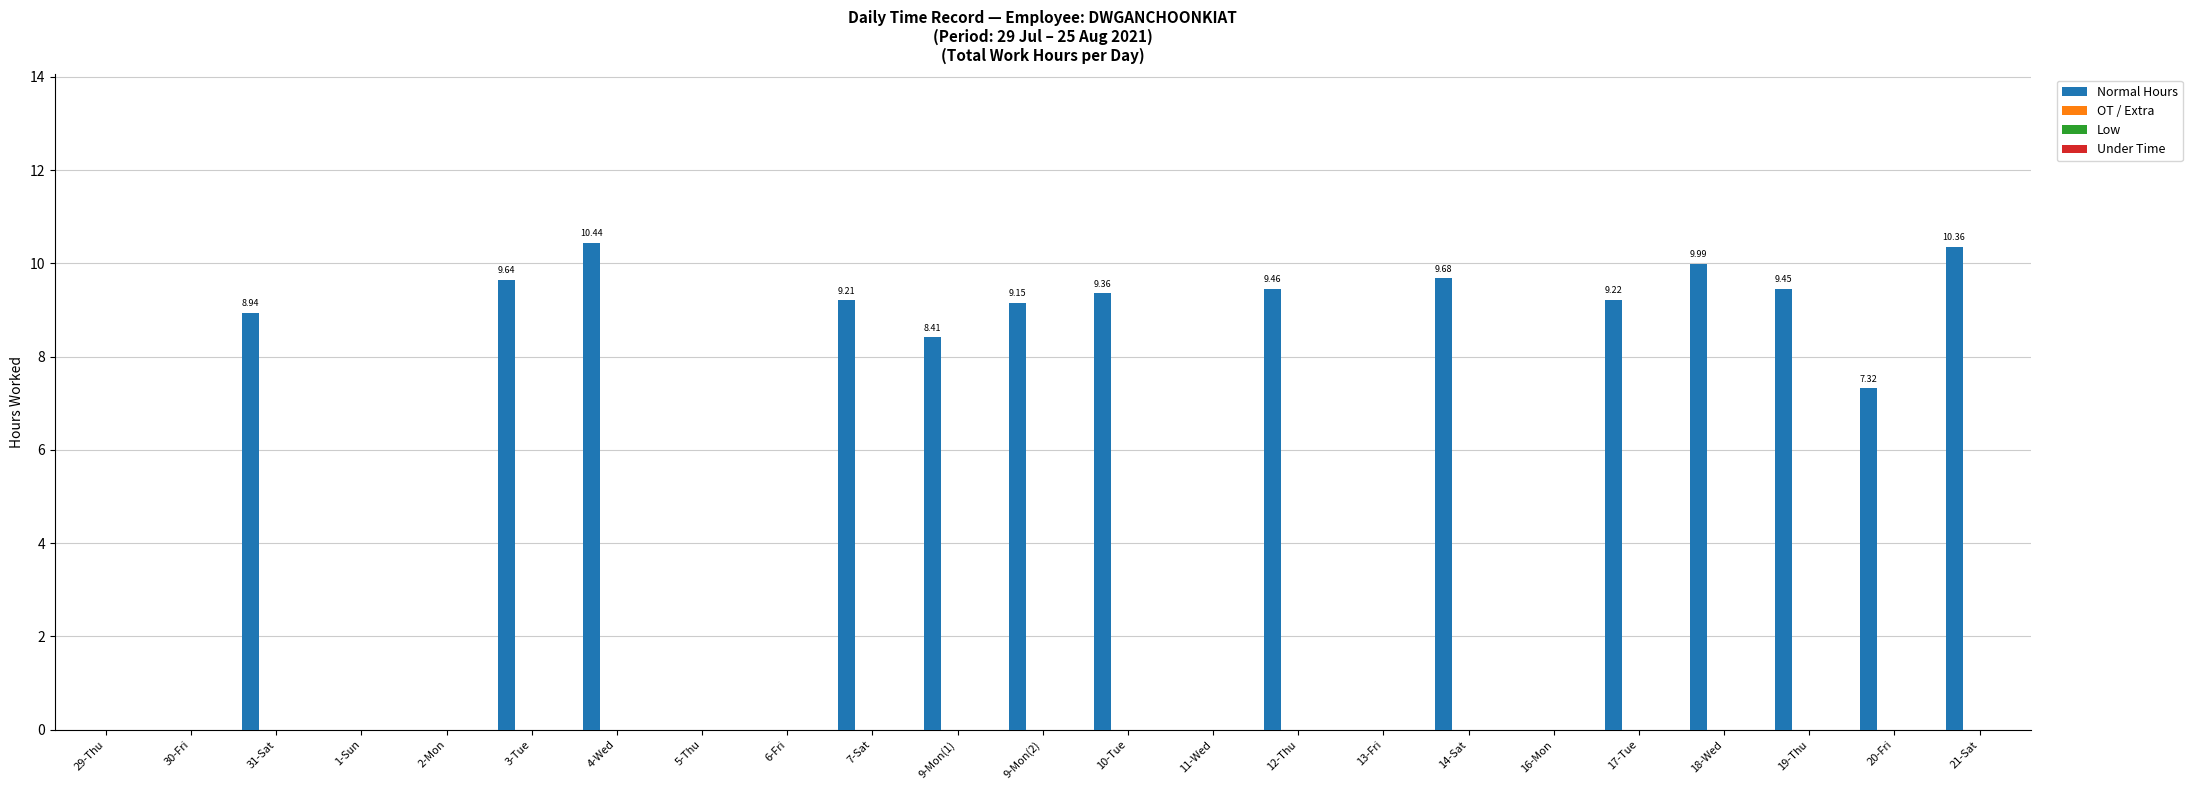

What is the sum of all values?

130.6